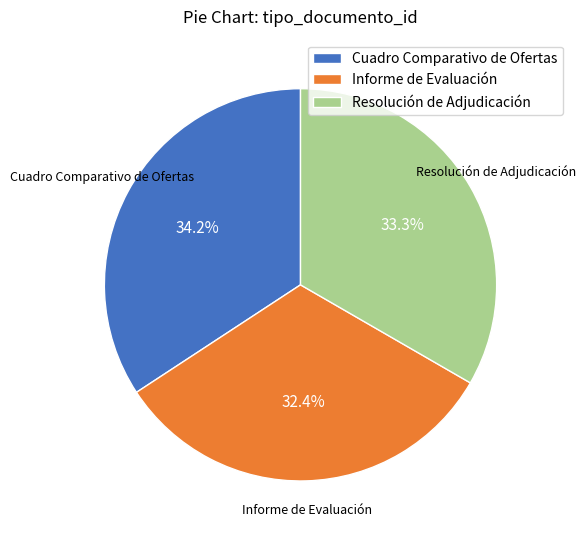

Which category has the smallest portion of the pie?

Informe de Evaluación